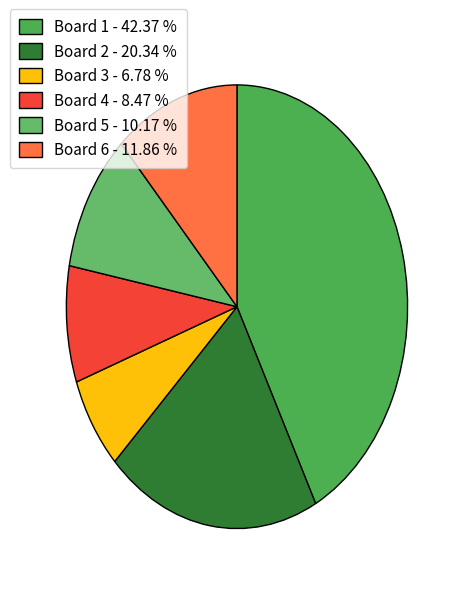

What percentage is the Board 5 slice, to the nearest percent?

10%